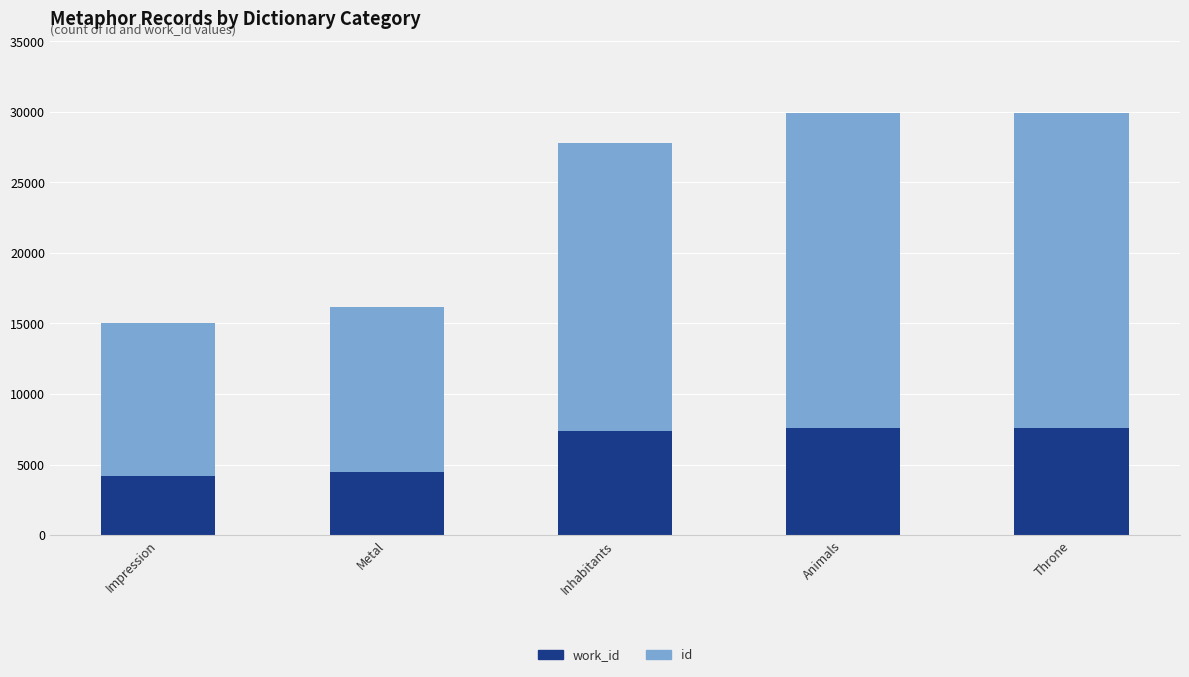

What is the total value across all series at Inhabitants?

27797